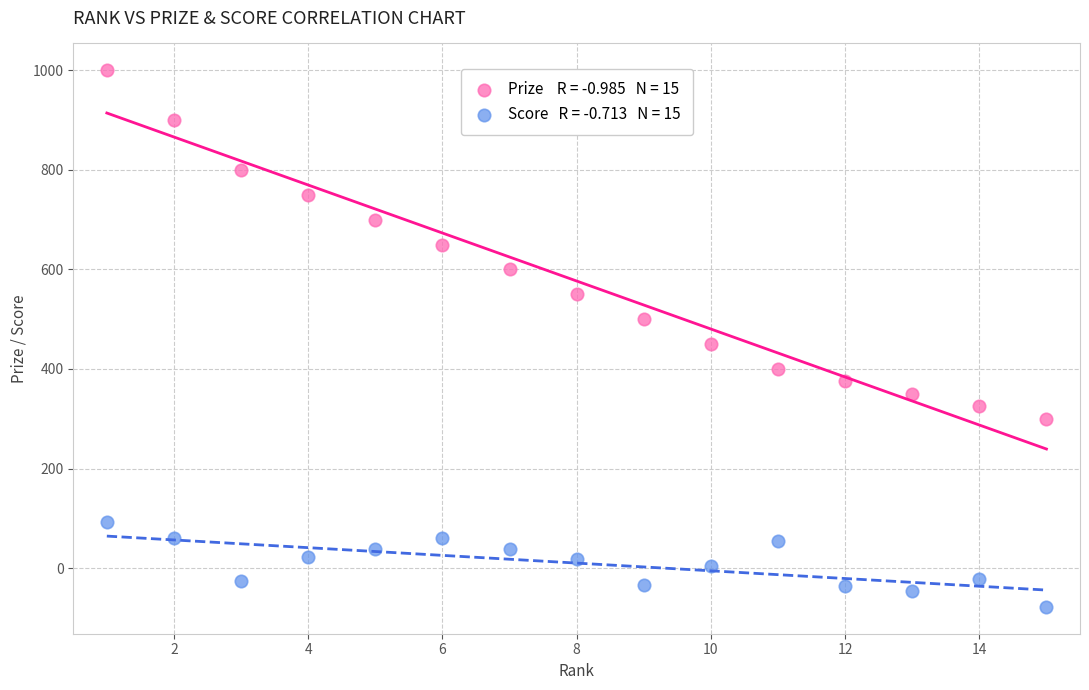

Across all data points, what is the range of Y values (max minus min)?

1078